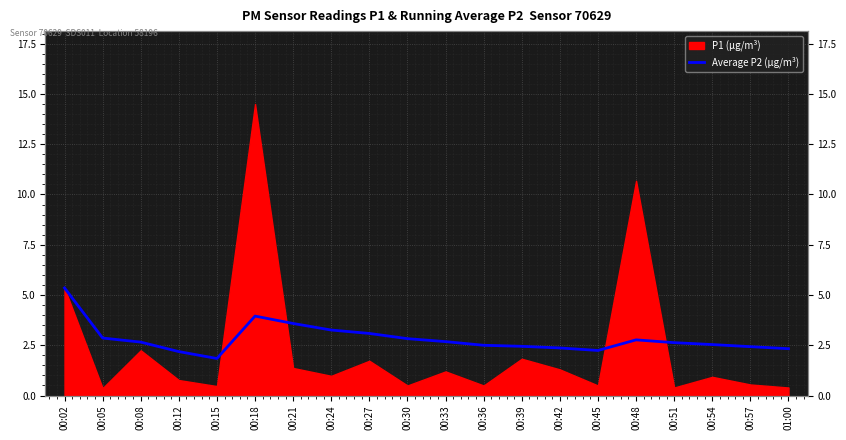

Rank the categories by value from highest to lowest.

00:02, 00:18, 00:21, 00:24, 00:27, 00:05, 00:30, 00:48, 00:33, 00:08, 00:51, 00:54, 00:36, 00:39, 00:57, 00:42, 01:00, 00:45, 00:12, 00:15